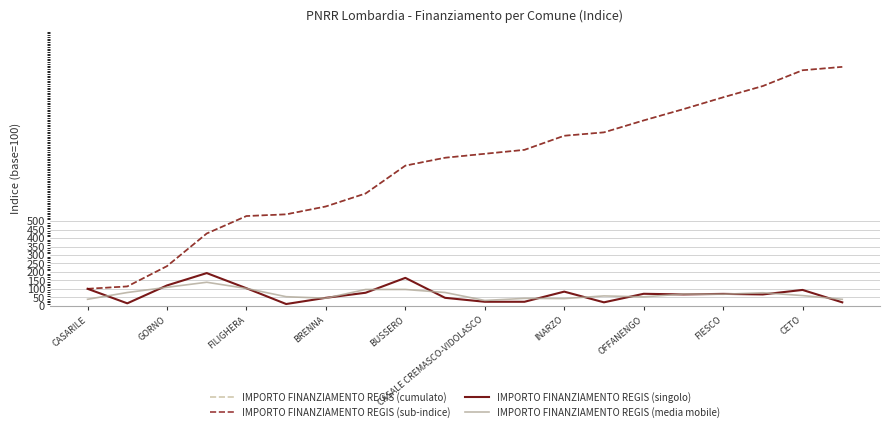

Does the chart display data point markers on the line(s)?

No